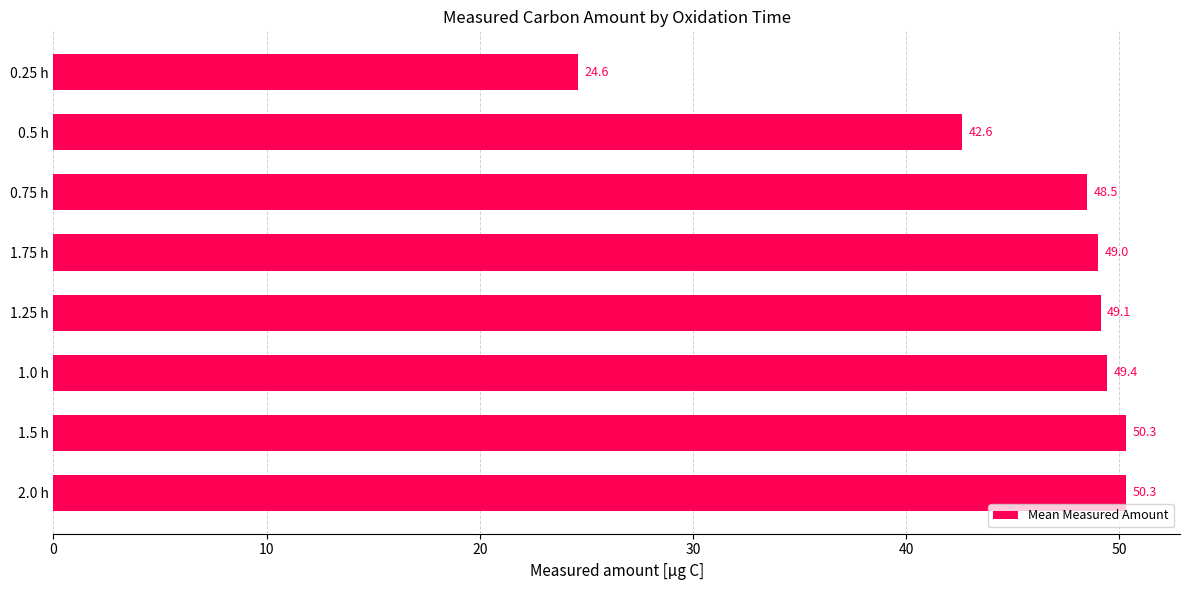

True or false: the data shows 49.1 at 1.25 h.

True